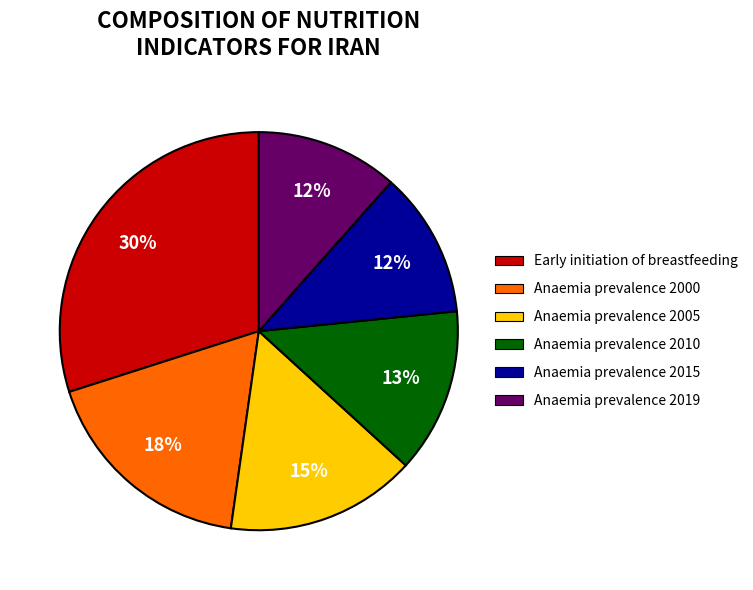

Count the number of slices in the pie.

6